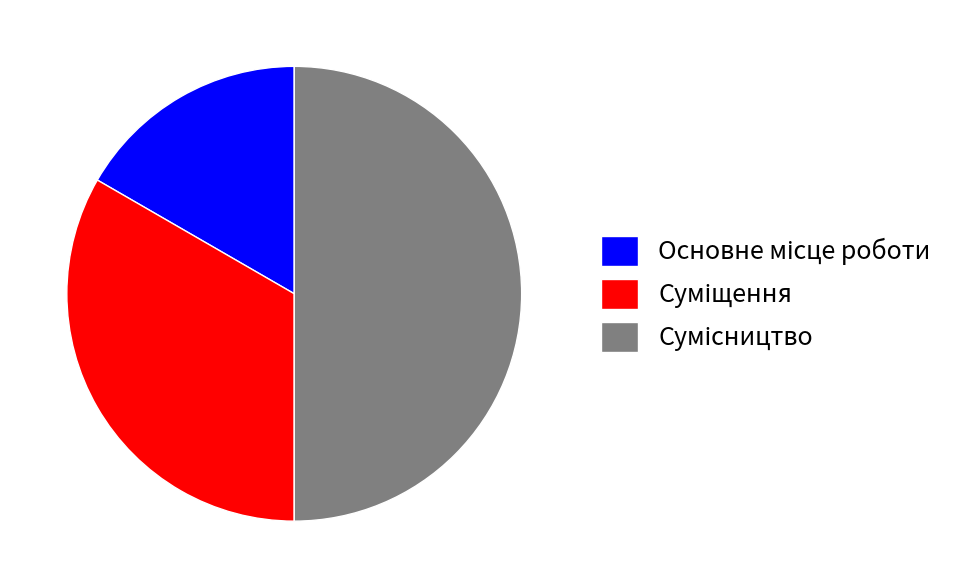

Count the number of slices in the pie.

3